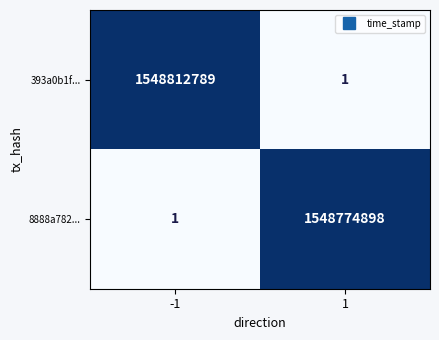

Between -1 and 1, which series saw the biggest shift?

393a0b1f...